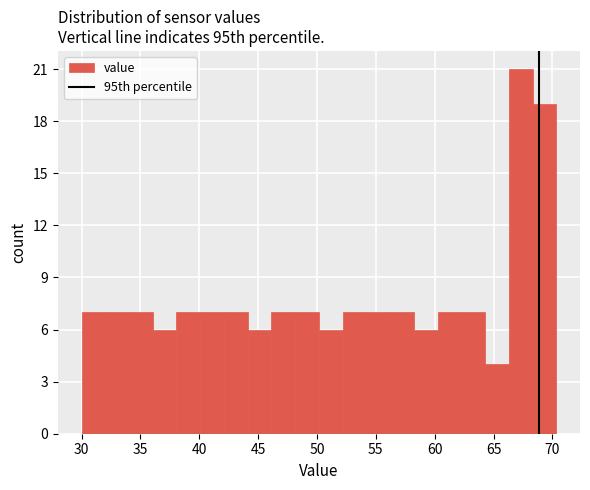

What is the height of the bar covering 58.0 to 60.0 on the x-axis? Neither the bar edges nor the heights are printed on the chart, so give them approximately, as read against the axes.

6